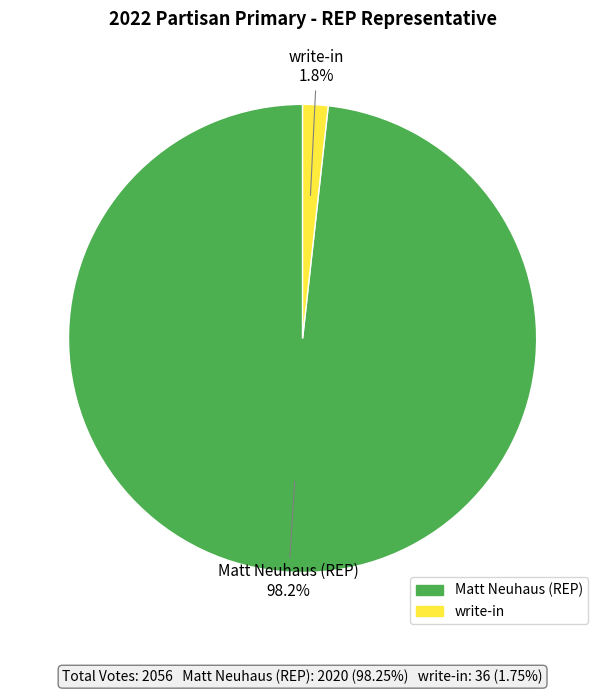

Combined, what portion of the pie is Matt Neuhaus (REP) and write-in?

100.0%